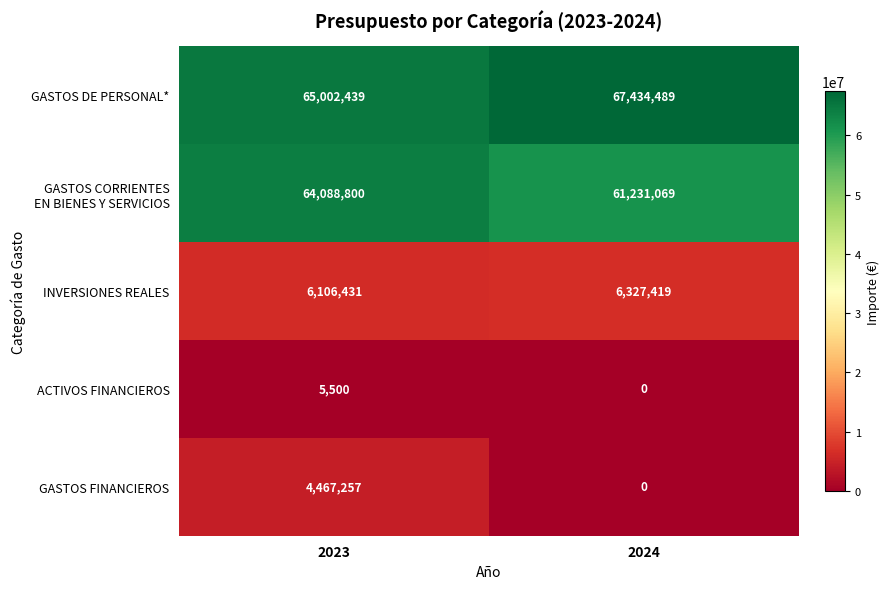

What value does the INVERSIONES REALES series have at 2023?

6106431